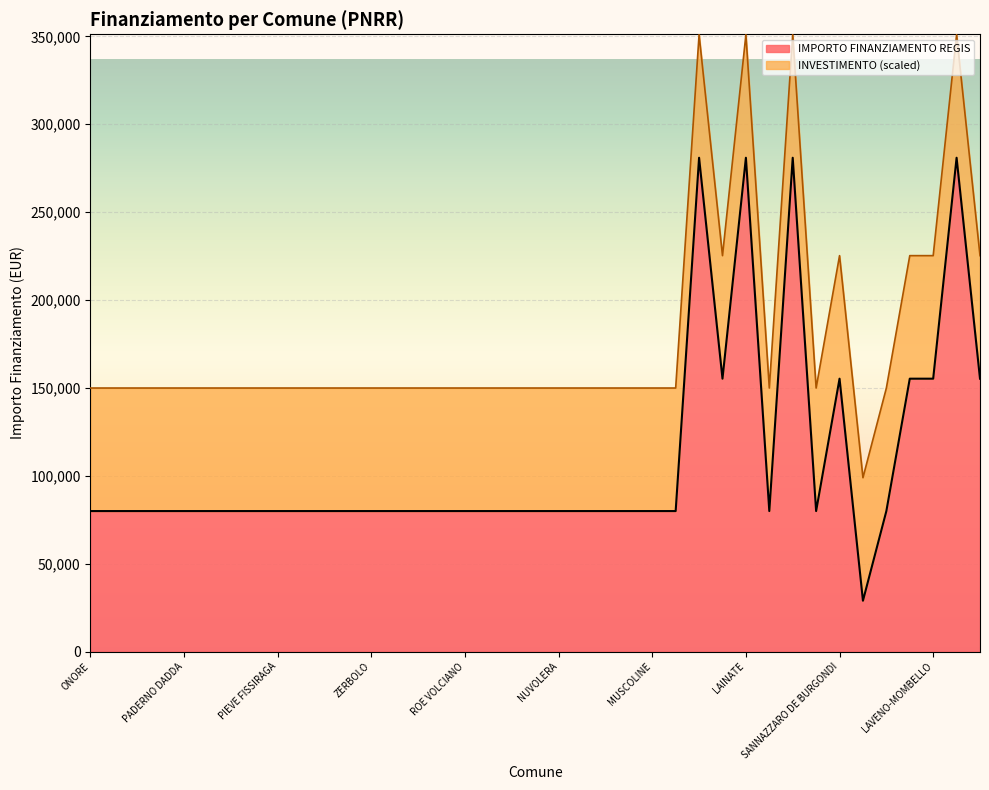

List the labels in order of value, largest first.

DESIO, LAINATE, ROZZANO, MONTICHIARI, SOLBIATE OLONA, SANNAZZARO DE BURGONDI, SPIRANO, LAVENO-MOMBELLO, CISLIANO, ONORE, COSTA SERINA, VERNATE, GALGAGNANO, PADERNO DADDA, BRALLO DI PREGOLA, SAN ZENONE AL PO, PONTIROLO NUOVO, PIEVE FISSIRAGA, MONZAMBANO, SUARDI, CAVRIANA, ZERBOLO, PROVAGLIO VAL SABBIA, MORAZZONE, VESTONE, ROE VOLCIANO, RONCELLO, PERTICA ALTA, ENDINE GAIANO, NUVOLERA, VALMOREA, PREMOLO, BAGOLINO, MUSCOLINE, ROMAGNESE, SUELLO, CORTE DE CORTESI CON CIGNONE, RANCIO VALCUVIA, CARAVATE